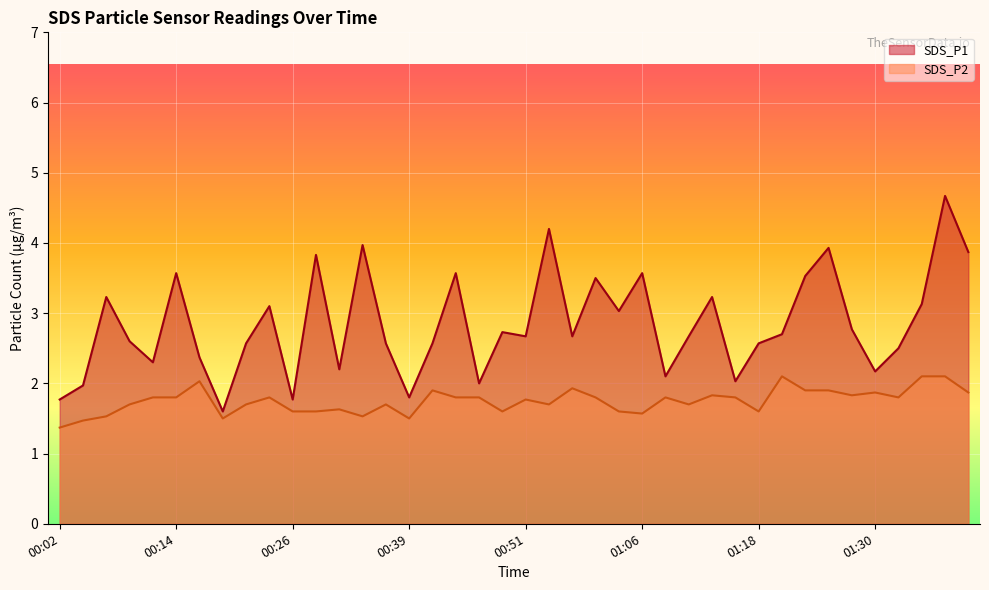

True or false: SDS_P1 and SDS_P2 cross at least once.

False